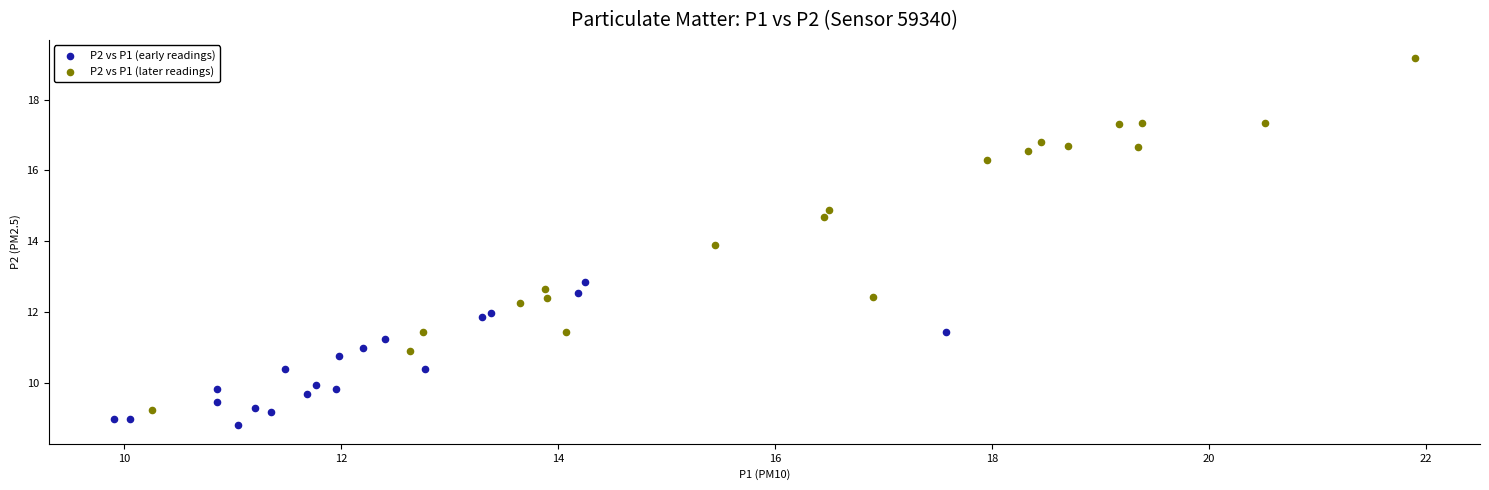

Which series has the largest Y range (max minus min)?

P2 vs P1 (later readings)